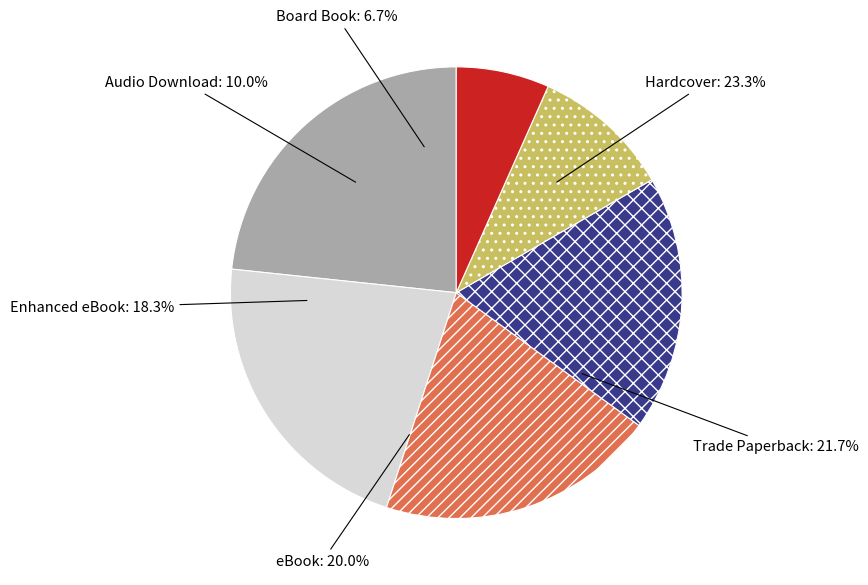

Count the number of slices in the pie.

6